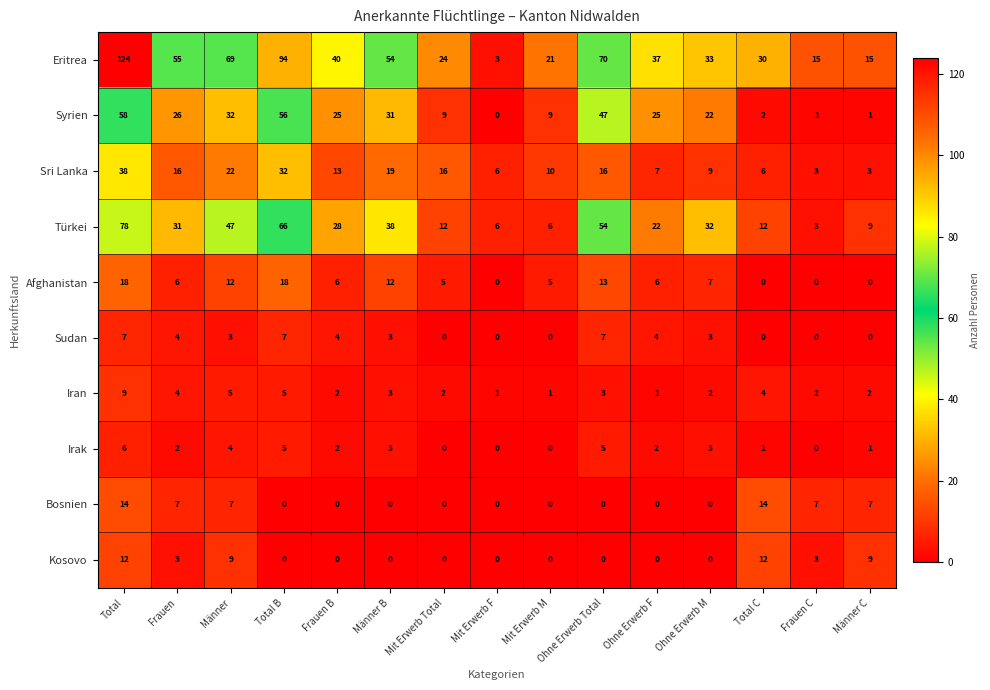

Which label corresponds to the largest value in the chart?

Total